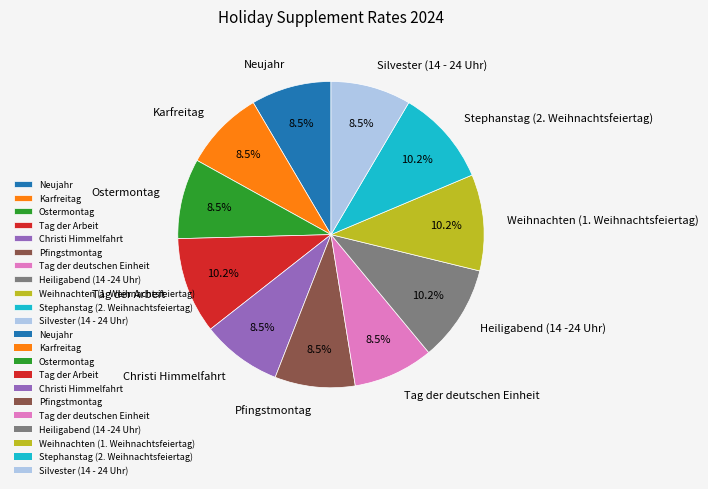

To the nearest percent, what portion does Tag der Arbeit represent?

10%